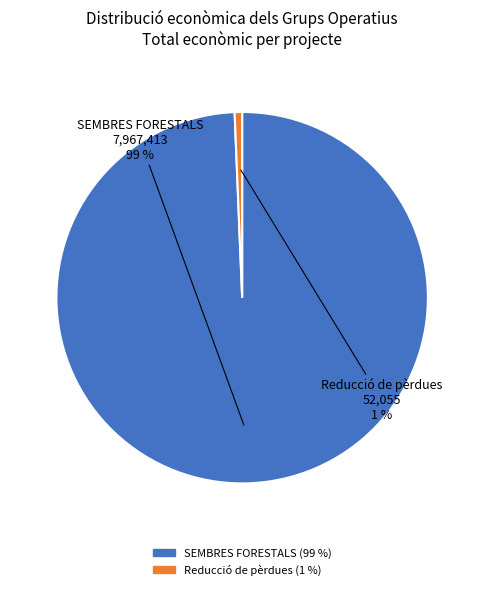

Does any single category account for the majority?

Yes